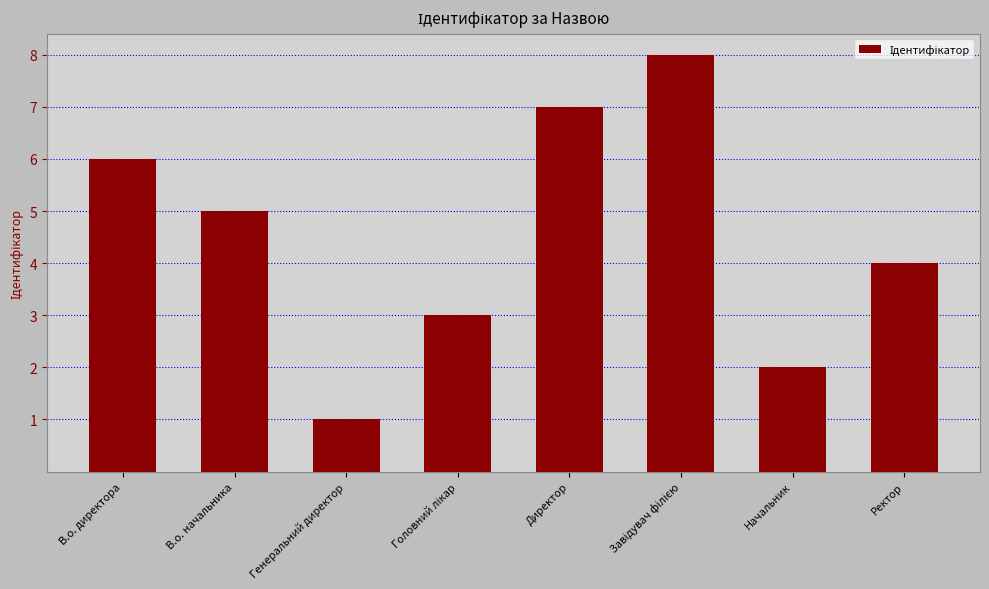

How many values are below 5?

4